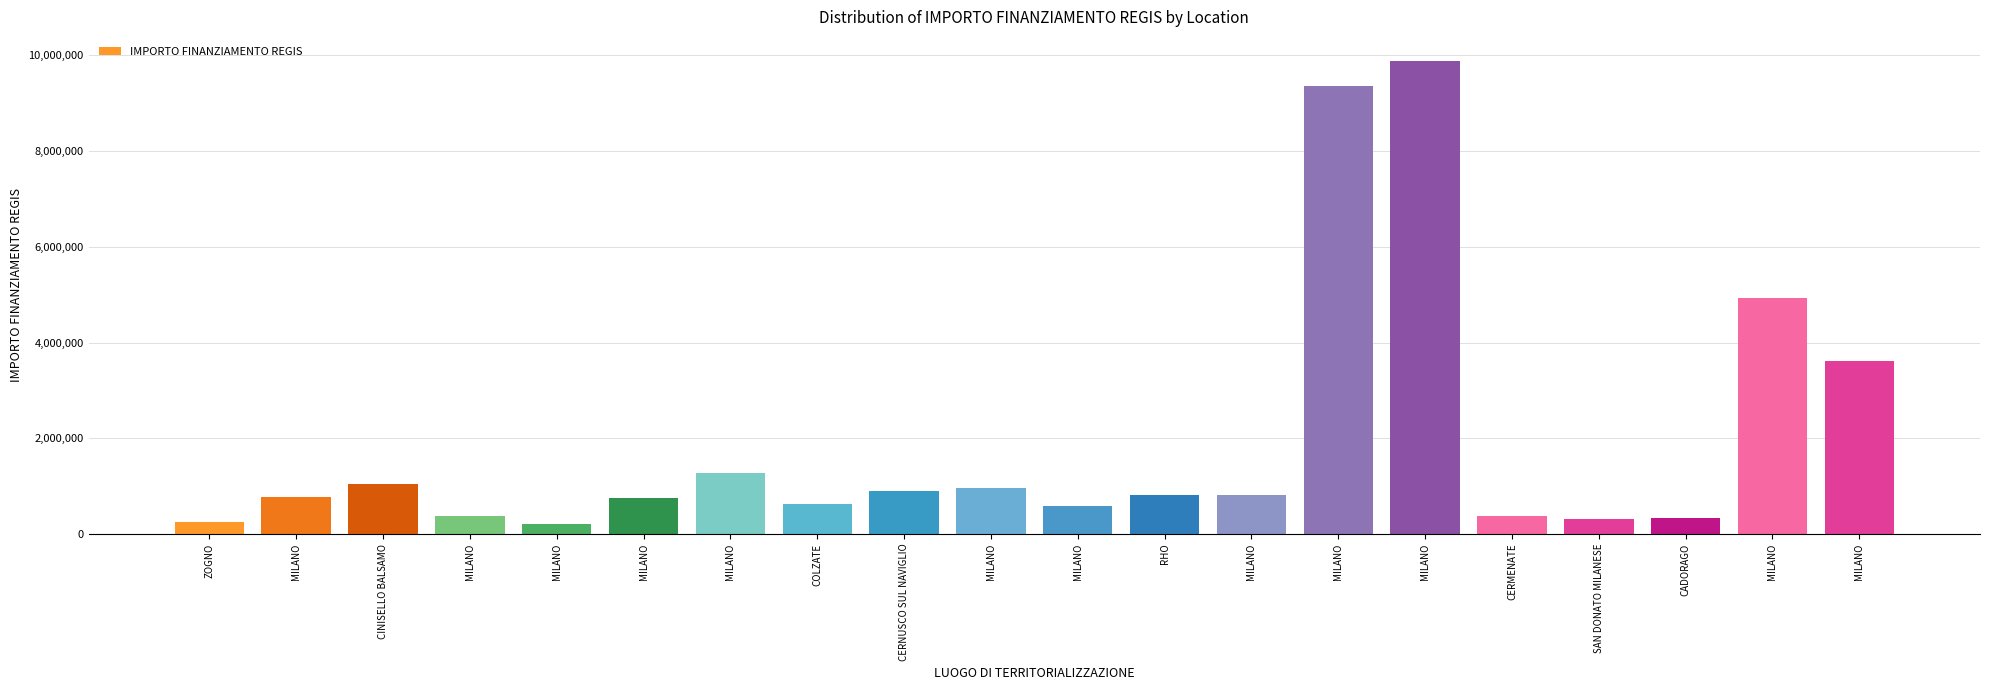

Does the chart contain any negative values?

No